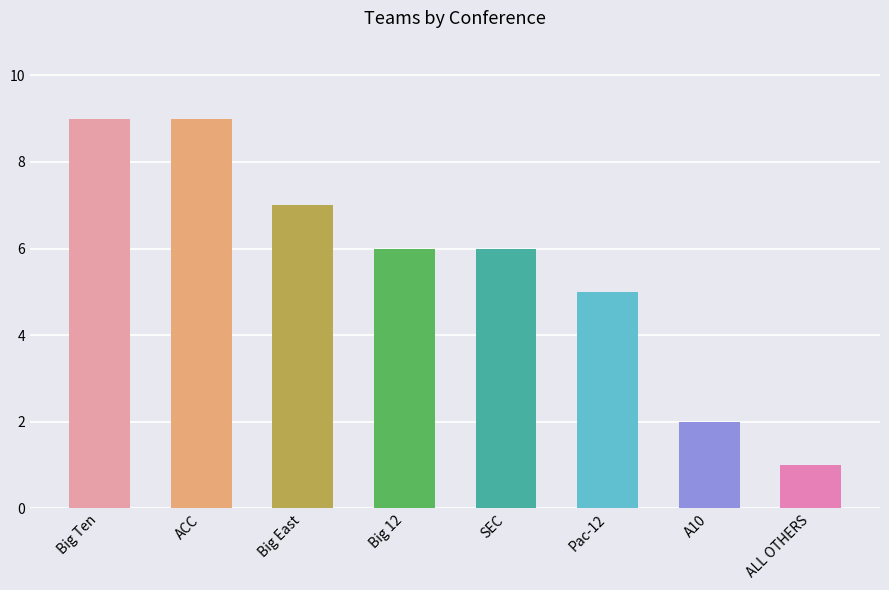

Between ALL OTHERS and A10, which is larger?

A10